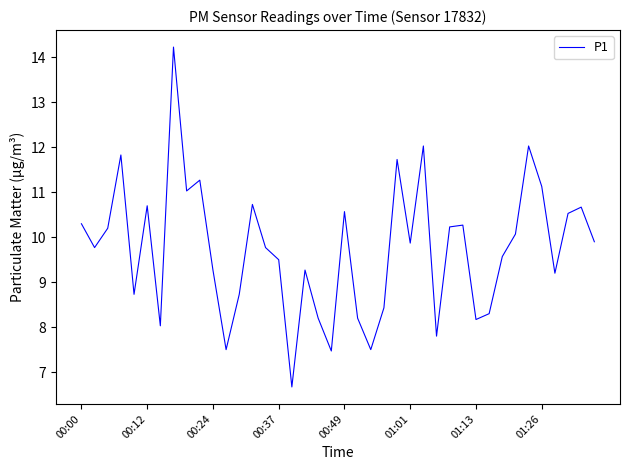

True or false: there are more than 0 points higher than both neighbors.

True